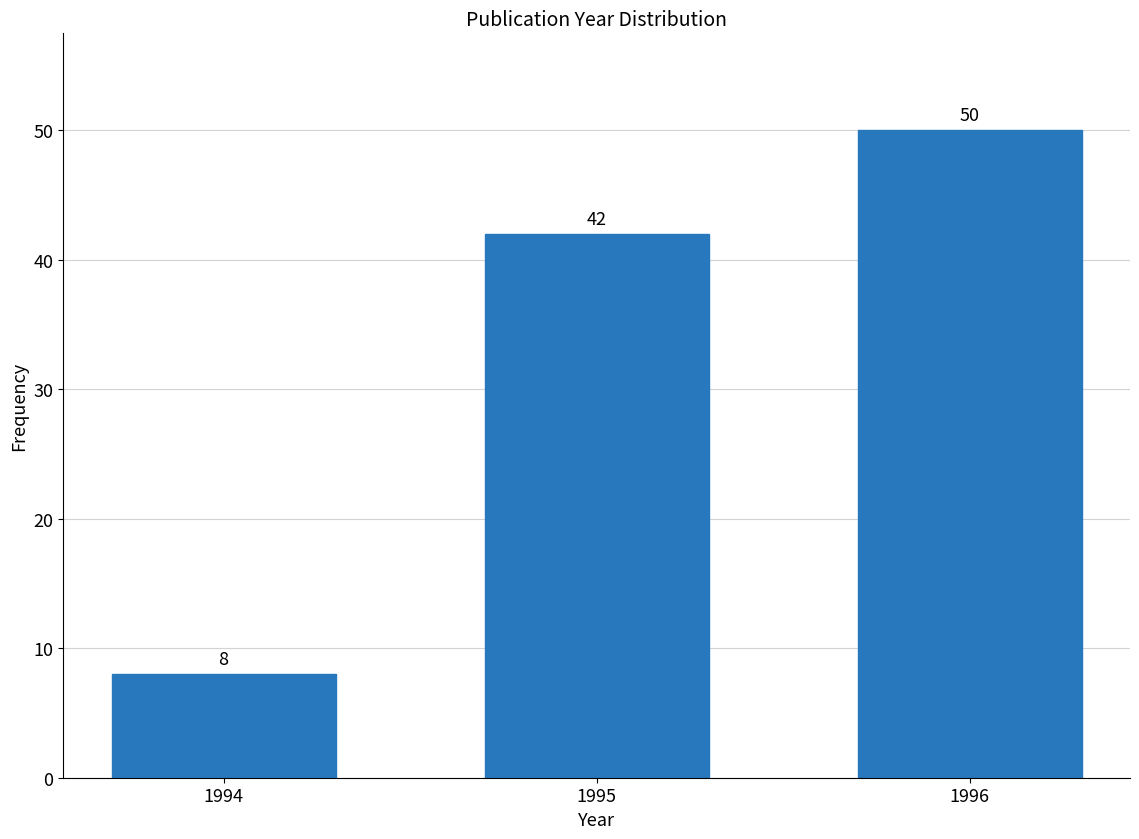

Reading left to right, list all the values displayed in this chart.

8	42	50